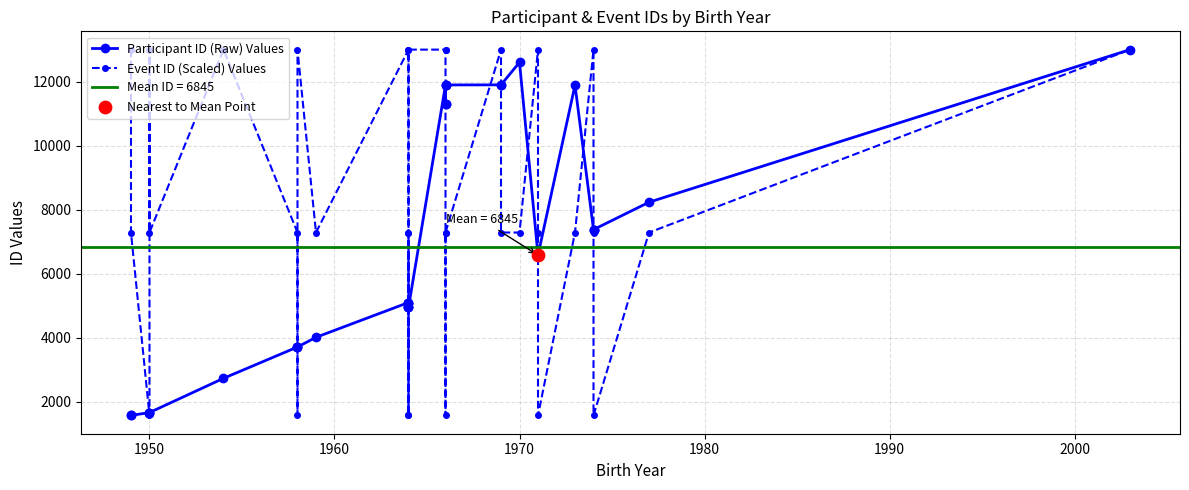

Which series has the largest Y range (max minus min)?

Participant ID (Raw) Values